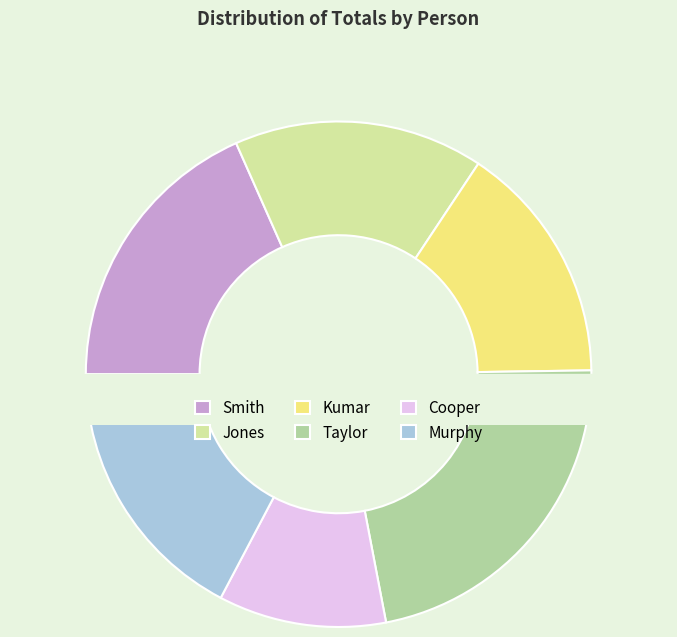

Which slice is the largest?

Taylor